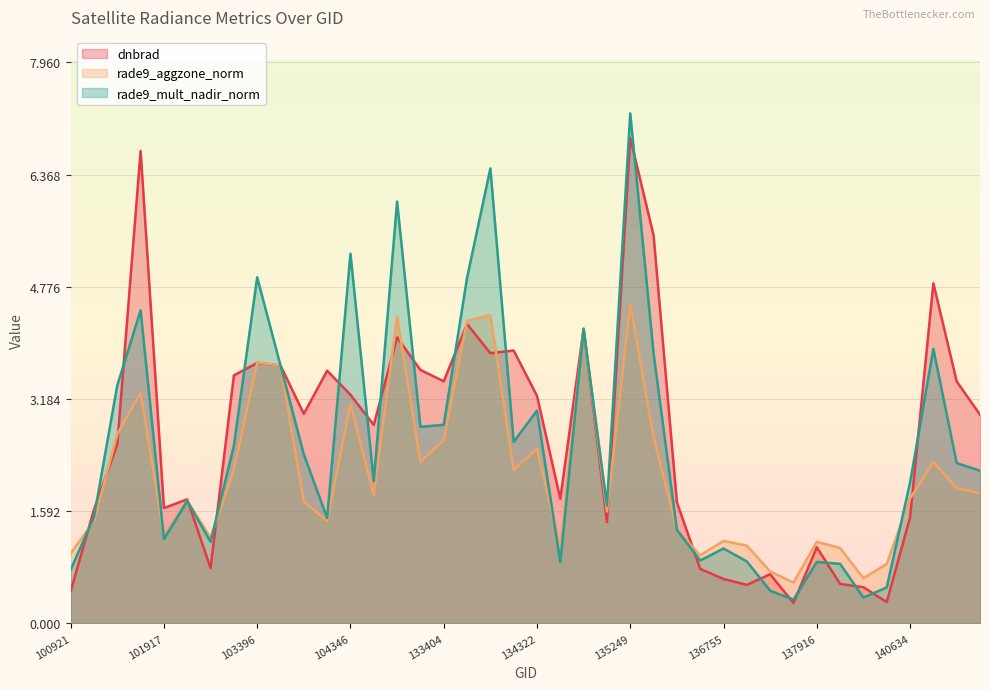

What is the sum of the rade9_mult_nadir_norm values at 136001 and 133762?

10.3